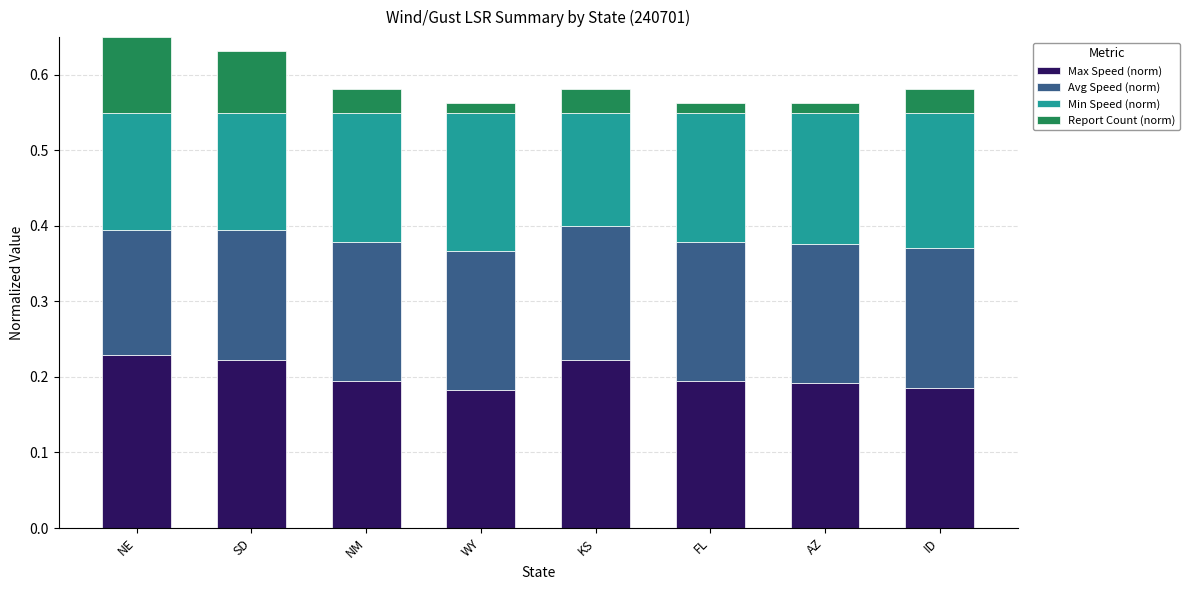

What is the total value across all series at SD?

0.6